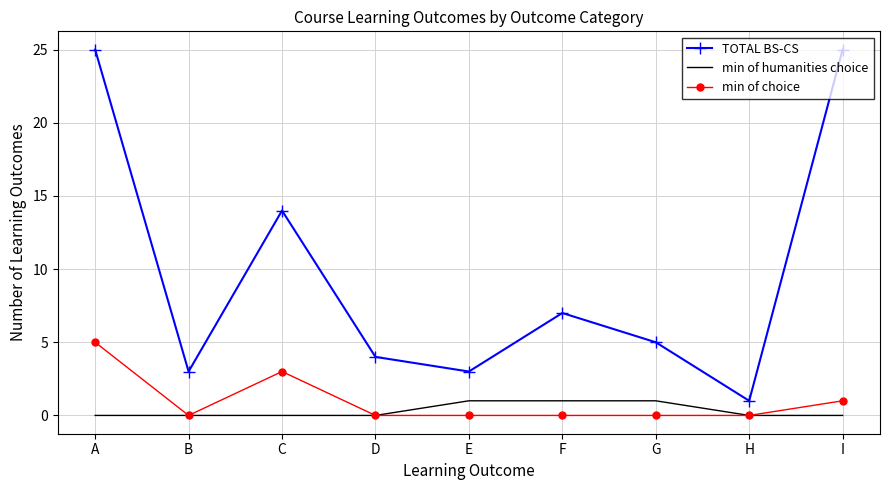

Where is the first local maximum for min of choice?

C